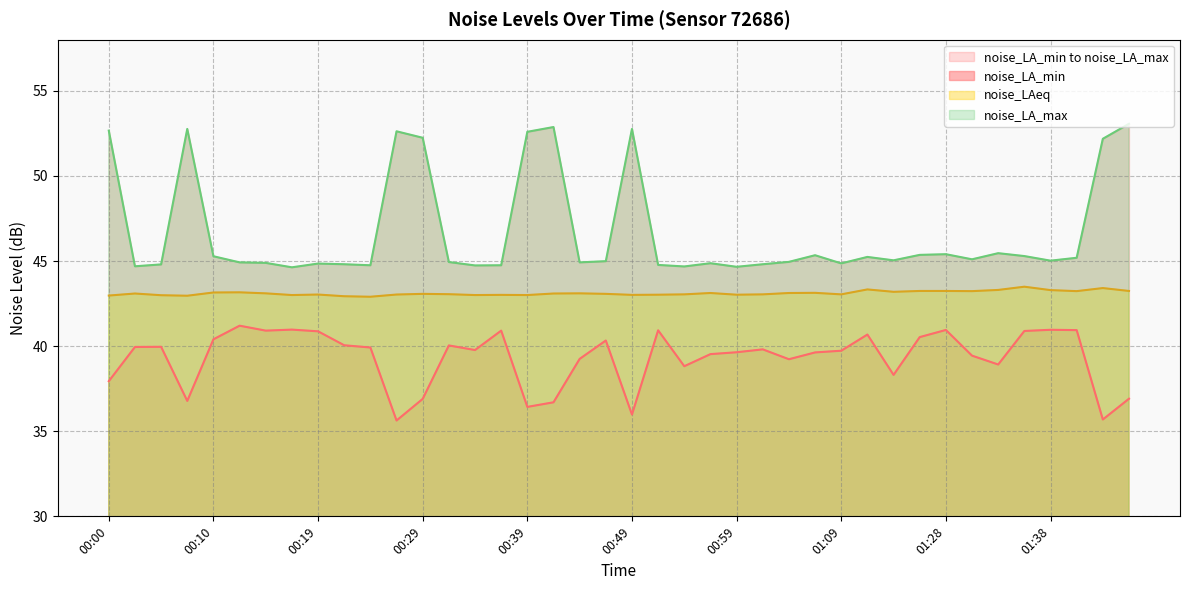

True or false: noise_LA_max has more than 2 points higher than both neighbors.

True